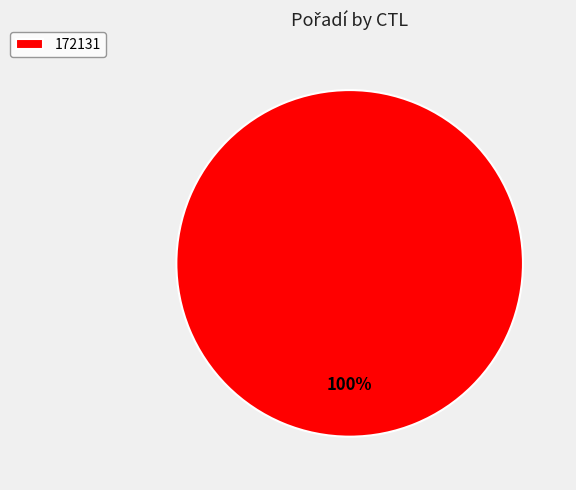

Does 172131 represent more than half of the total?

Yes